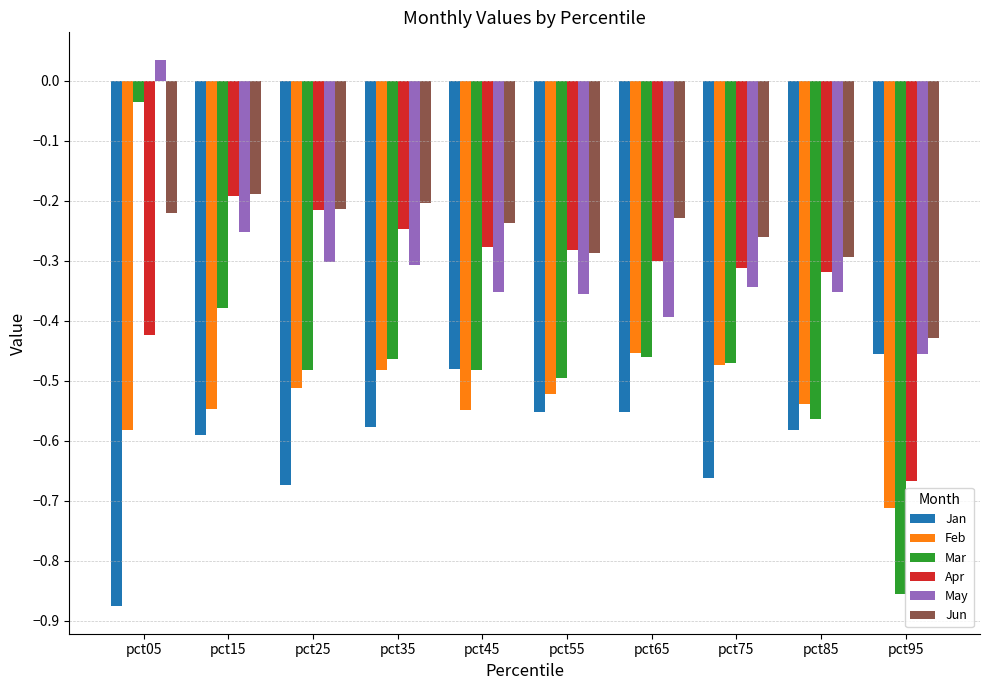

What are all the series names shown in the legend?

Jan, Feb, Mar, Apr, May, Jun